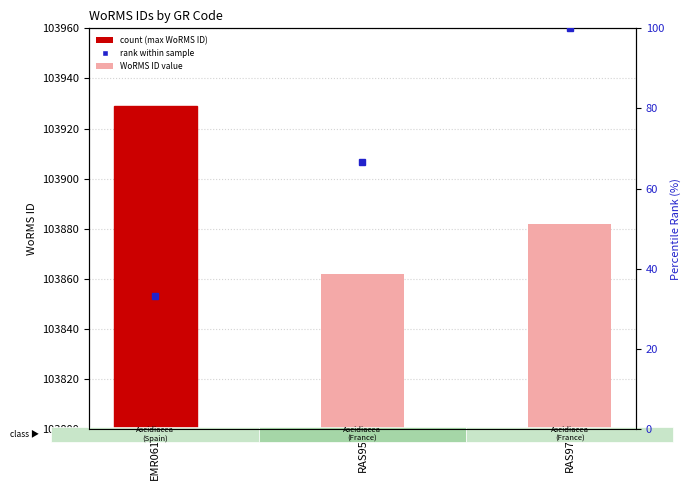

How many data points in WoRMS ID value are above 103882?

1